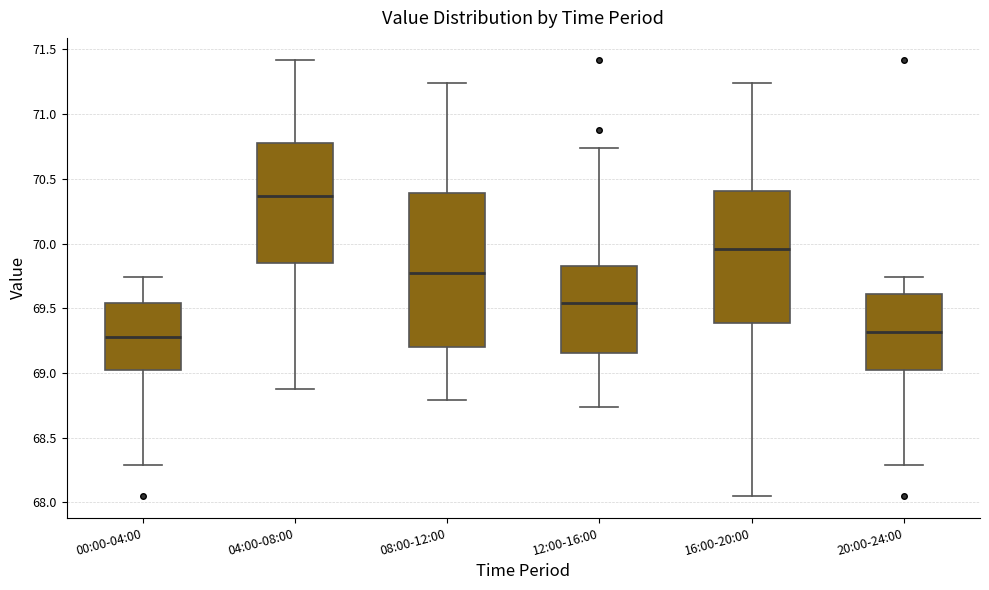

Reading left to right, read every box against the y-axis: the position of its median line, the range the box covers, and the ends of its whiskers. The values are not printed on the chart, so give them approximately, as read against the axis.

00:00-04:00: median 69.30, box 69.05 to 69.55, whiskers 68.30 to 69.75
04:00-08:00: median 70.35, box 69.85 to 70.80, whiskers 68.90 to 71.40
08:00-12:00: median 69.80, box 69.20 to 70.40, whiskers 68.80 to 71.25
12:00-16:00: median 69.55, box 69.15 to 69.85, whiskers 68.75 to 70.75
16:00-20:00: median 69.95, box 69.40 to 70.40, whiskers 68.05 to 71.25
20:00-24:00: median 69.30, box 69.05 to 69.60, whiskers 68.30 to 69.75